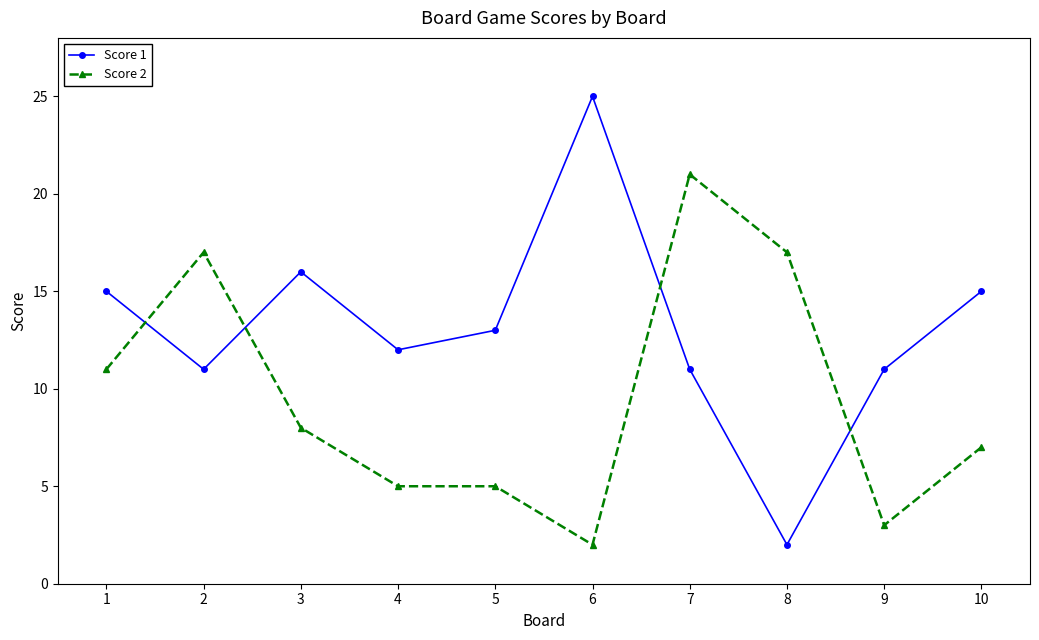

Reading right to left, what are all the values shown in this chart?

Score 1: 15	11	2	11	25	13	12	16	11	15
Score 2: 7	3	17	21	2	5	5	8	17	11